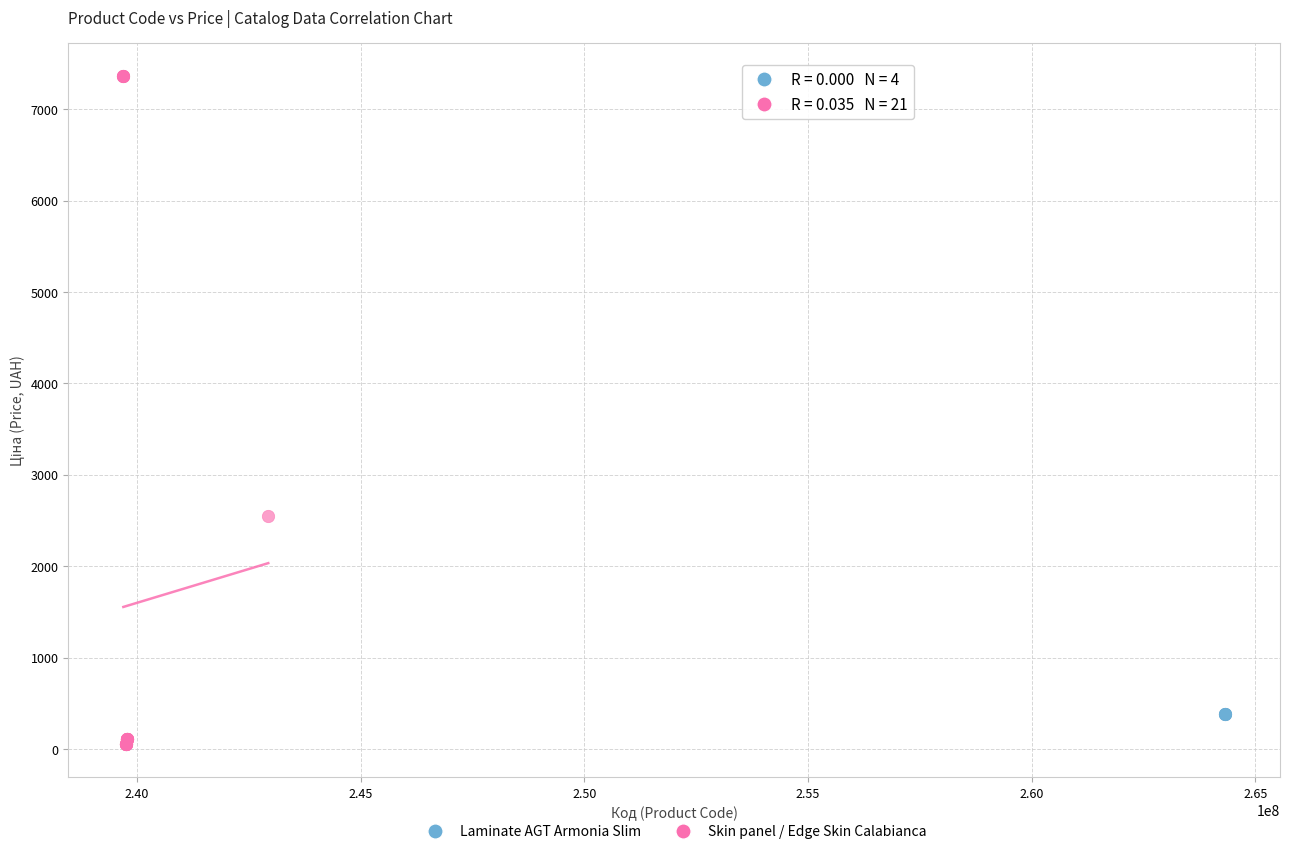

Which series contains the lowest Y value?

Skin panel / Edge Skin Calabianca